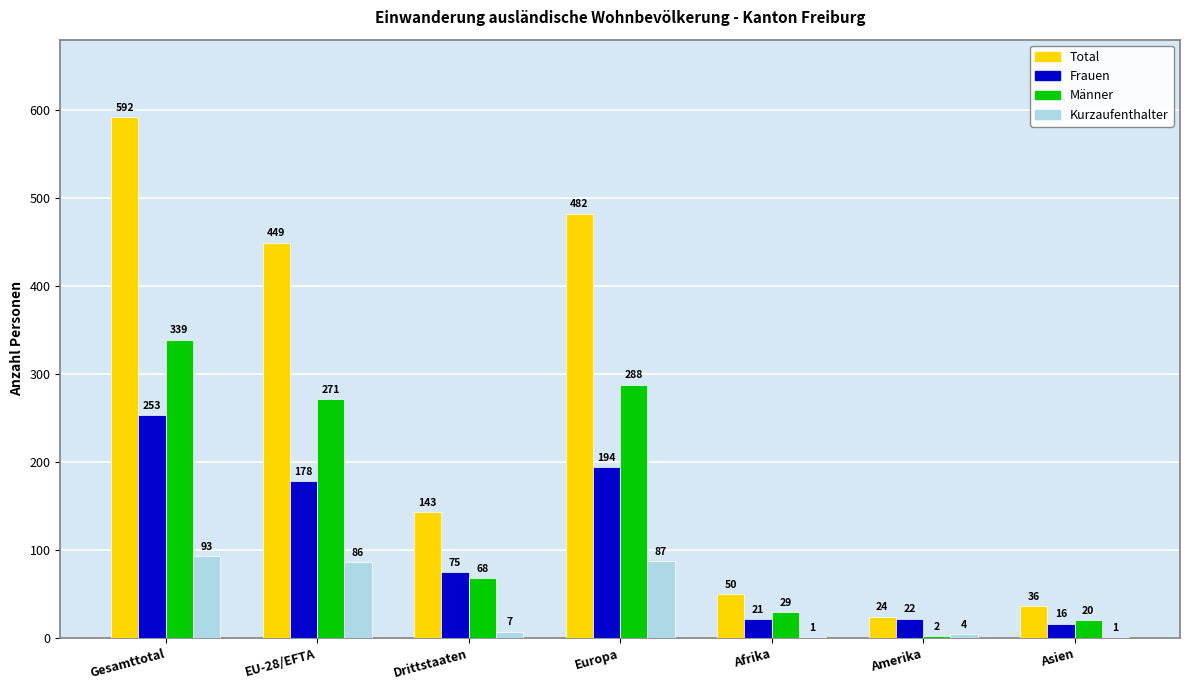

At which category is the sum across all series the highest?

Gesamttotal